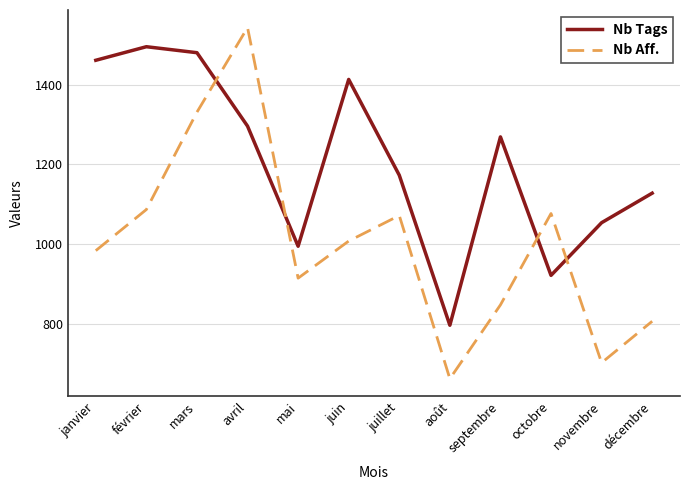

How many interior local peaks does the Nb Tags series have?

3